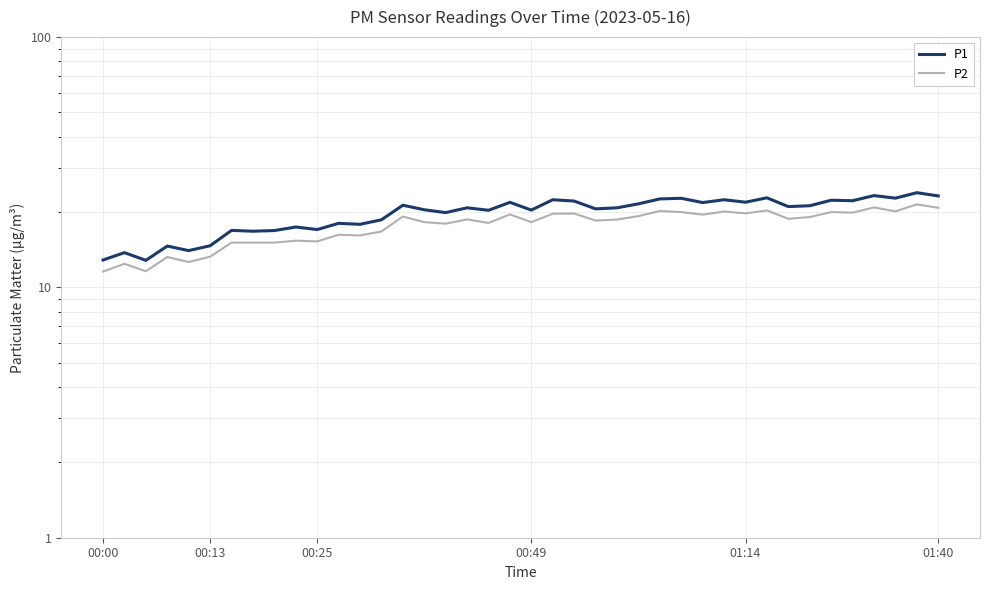

Rank the series by their maximum value, from highest to lowest.

P1, P2